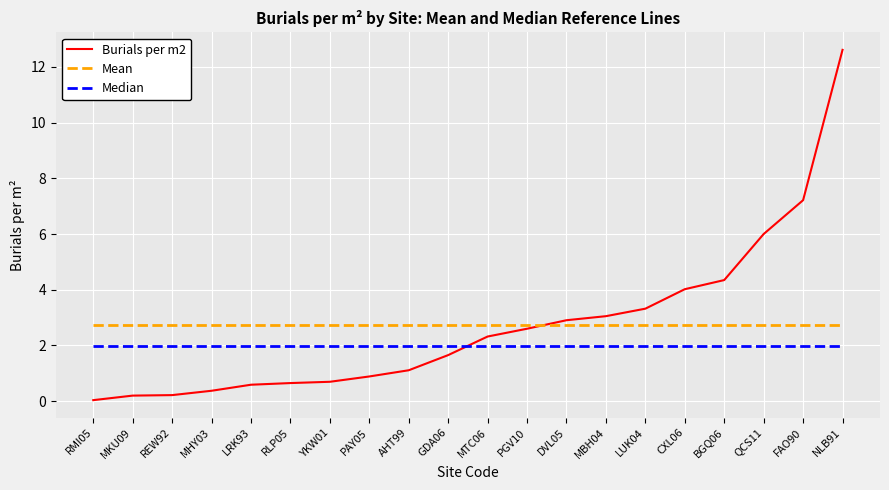

What position from the right is MTC06?

10